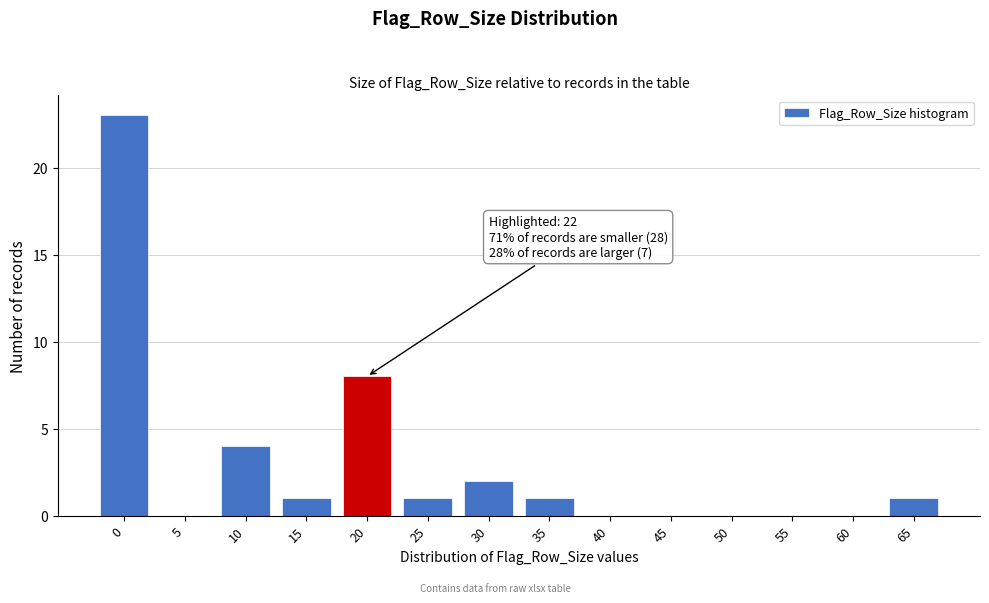

Reading left to right, transcribe all the data shown in this chart.

0=23	5=0	10=4	15=1	20=8	25=1	30=2	35=1	40=0	45=0	50=0	55=0	60=0	65=1